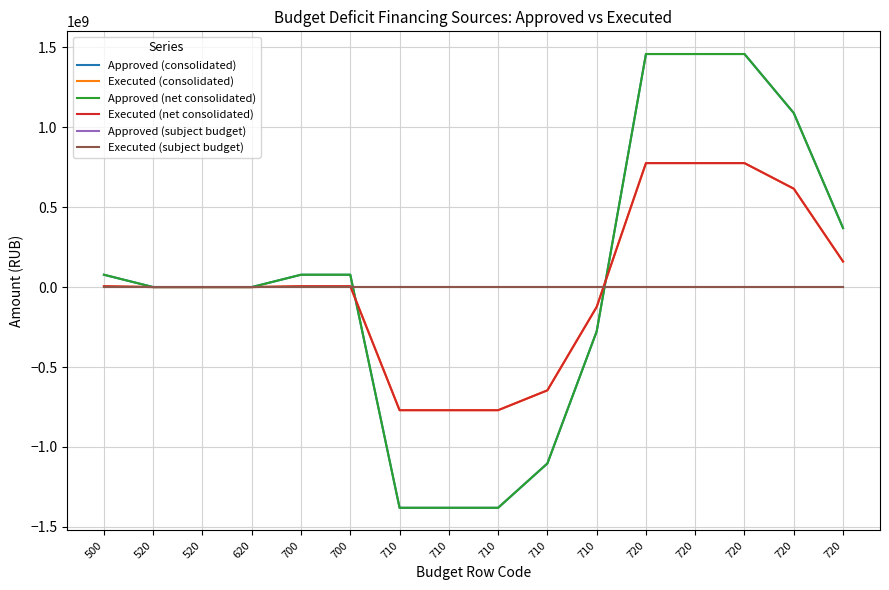

Is this an area chart (filled region under the line)?

No